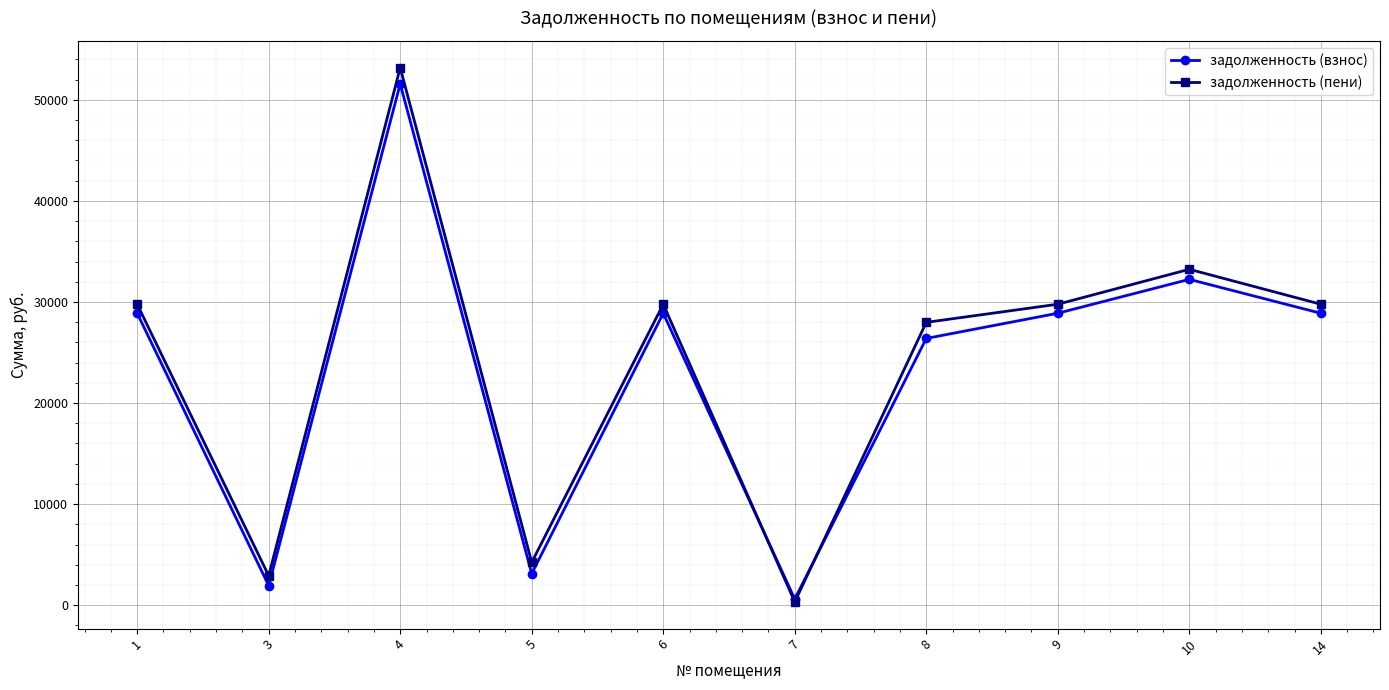

How many times do задолженность (взнос) and задолженность (пени) cross each other?

2